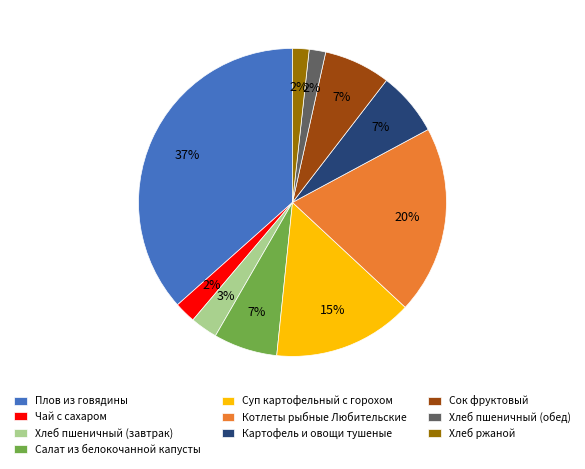

Count the number of slices in the pie.

10